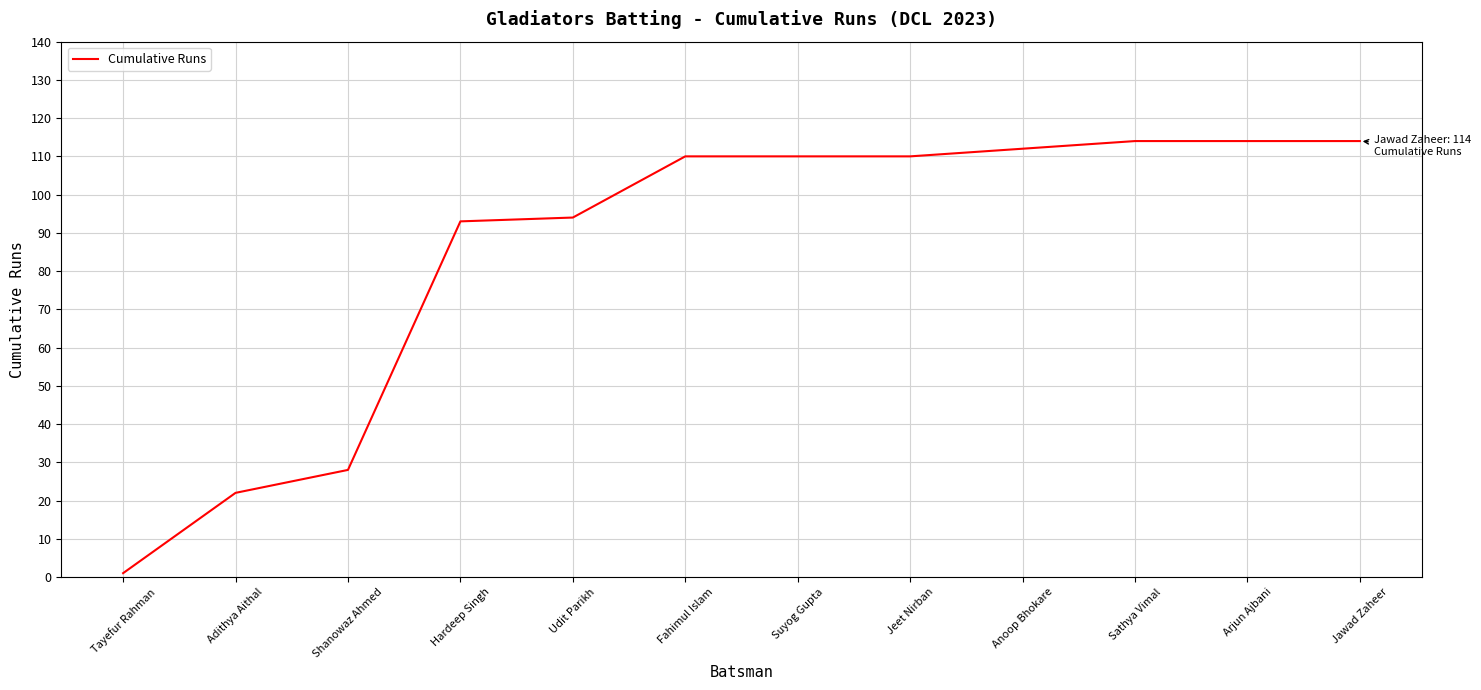

Reading right to left, list all the values displayed in this chart.

114	114	114	112	110	110	110	94	93	28	22	1